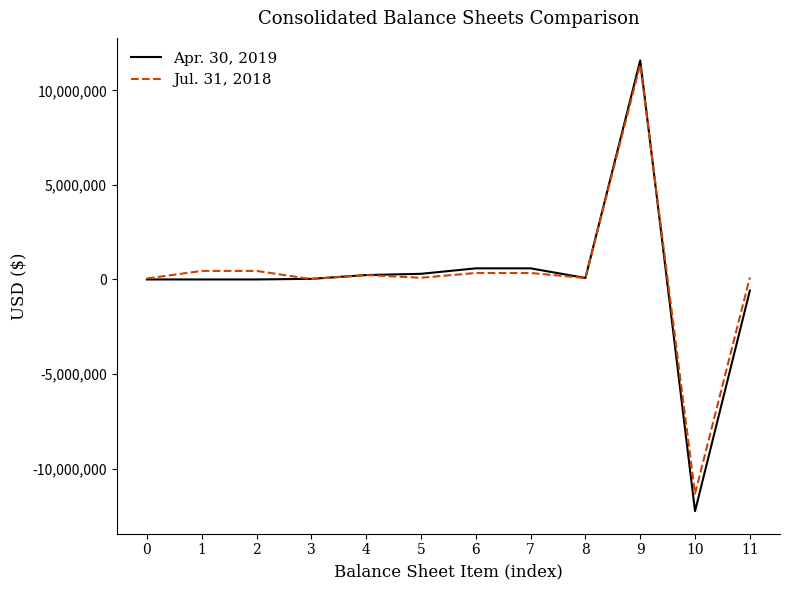

Which series has the largest range (max minus min)?

Apr. 30, 2019